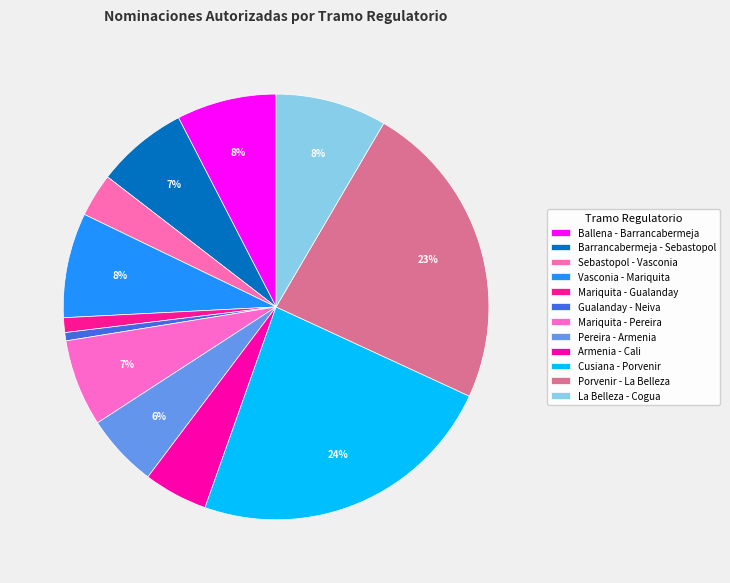

Rank the categories by value from lowest to highest.

Gualanday - Neiva, Mariquita - Gualanday, Sebastopol - Vasconia, Armenia - Cali, Pereira - Armenia, Mariquita - Pereira, Barrancabermeja - Sebastopol, Ballena - Barrancabermeja, Vasconia - Mariquita, La Belleza - Cogua, Porvenir - La Belleza, Cusiana - Porvenir